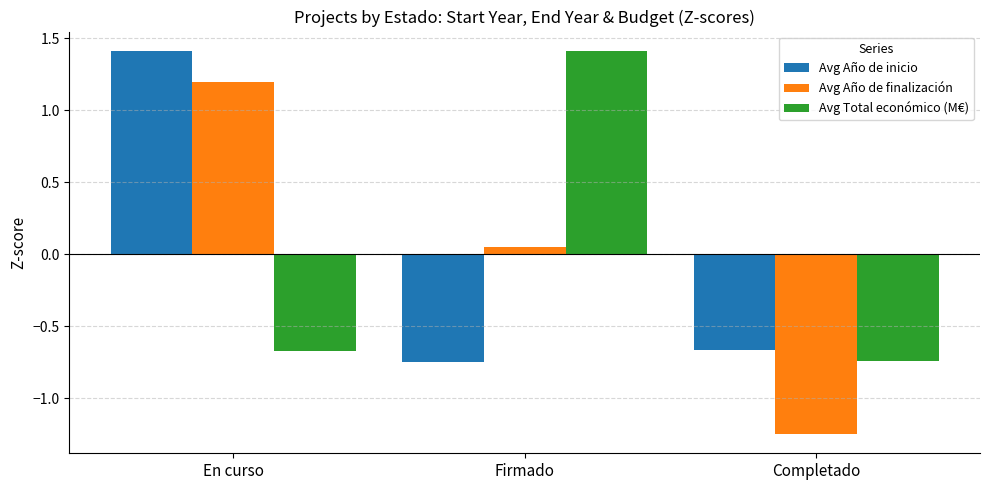

At which label does Avg Total económico (M€) reach its minimum?

Completado